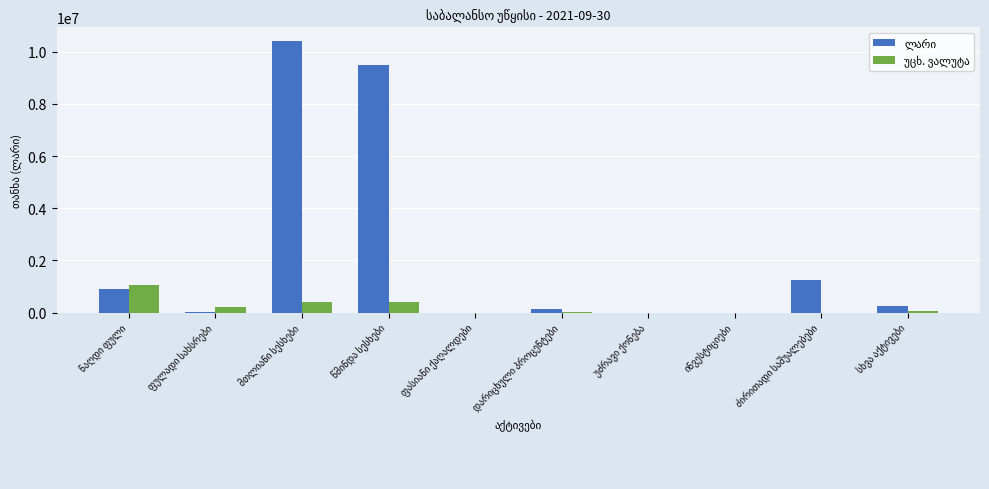

Reading right to left, transcribe all the data shown in this chart.

ლარი: 252796.3	1236407.0	0.0	0.0	131116.8	0.0	9492601.7	10419896.5	19425.6	896203.8
უცხ. ვალუტა: 47531.0	0.0	0.0	0.0	5037.9	0.0	404447.5	420168.6	198038.3	1048073.2